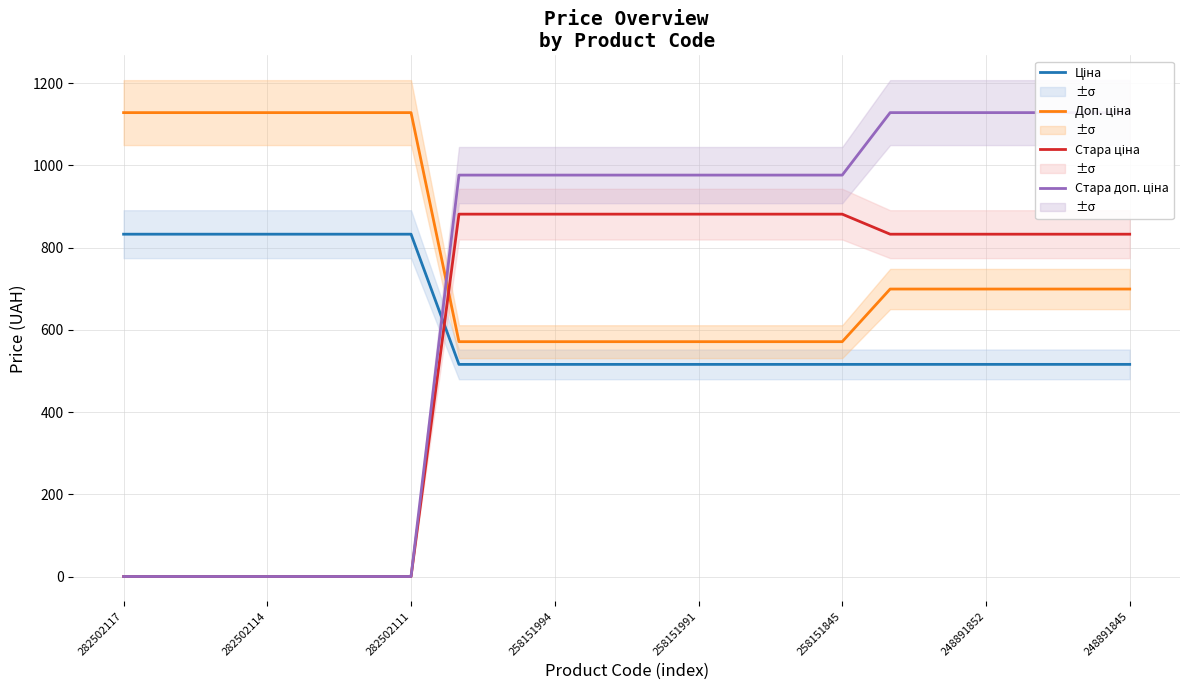

True or false: Ціна has a value of 904.5 at 248891845.

False